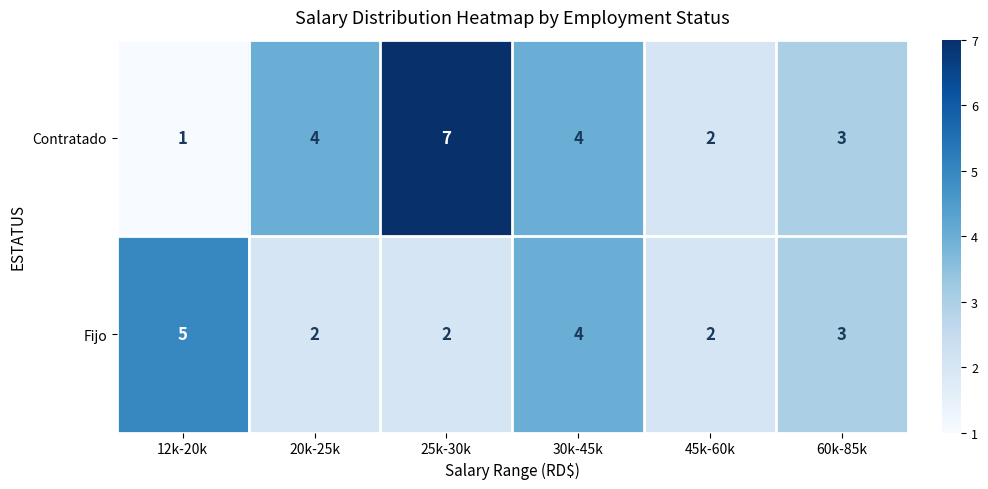

Which series has the largest total across all categories?

Contratado